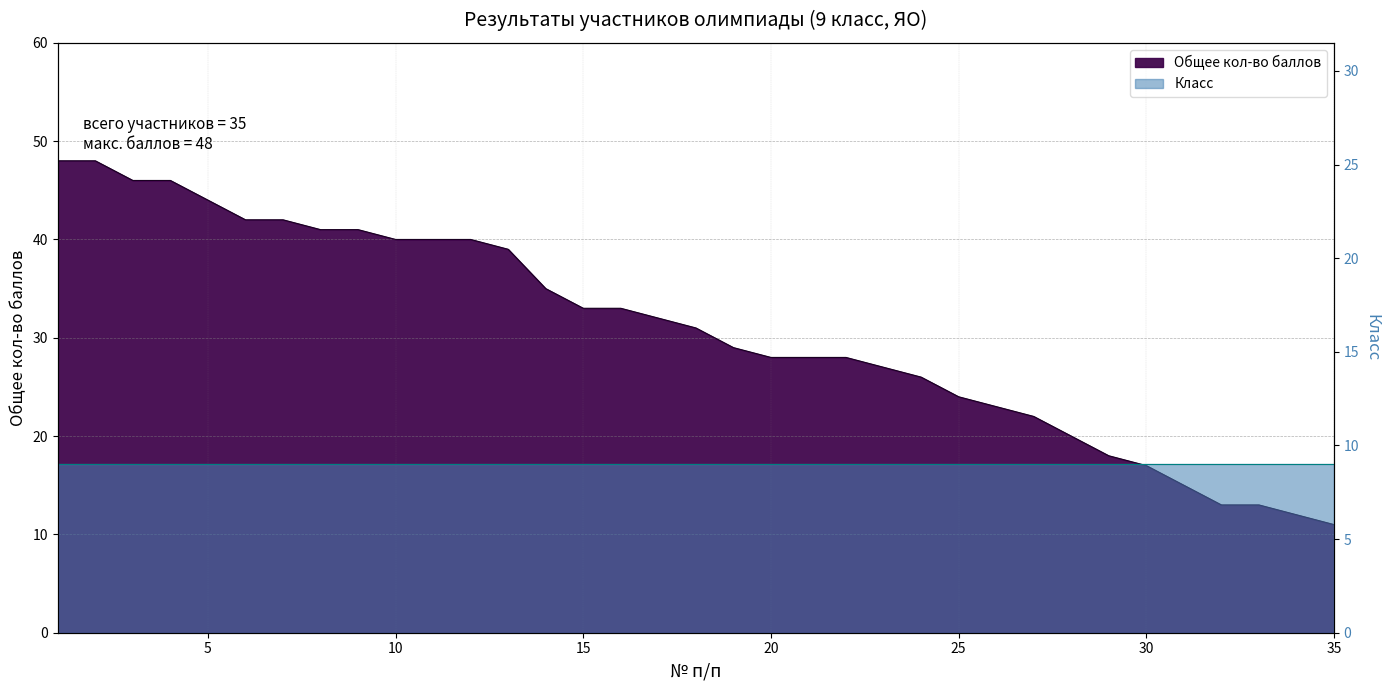

What is the smallest value displayed?

11